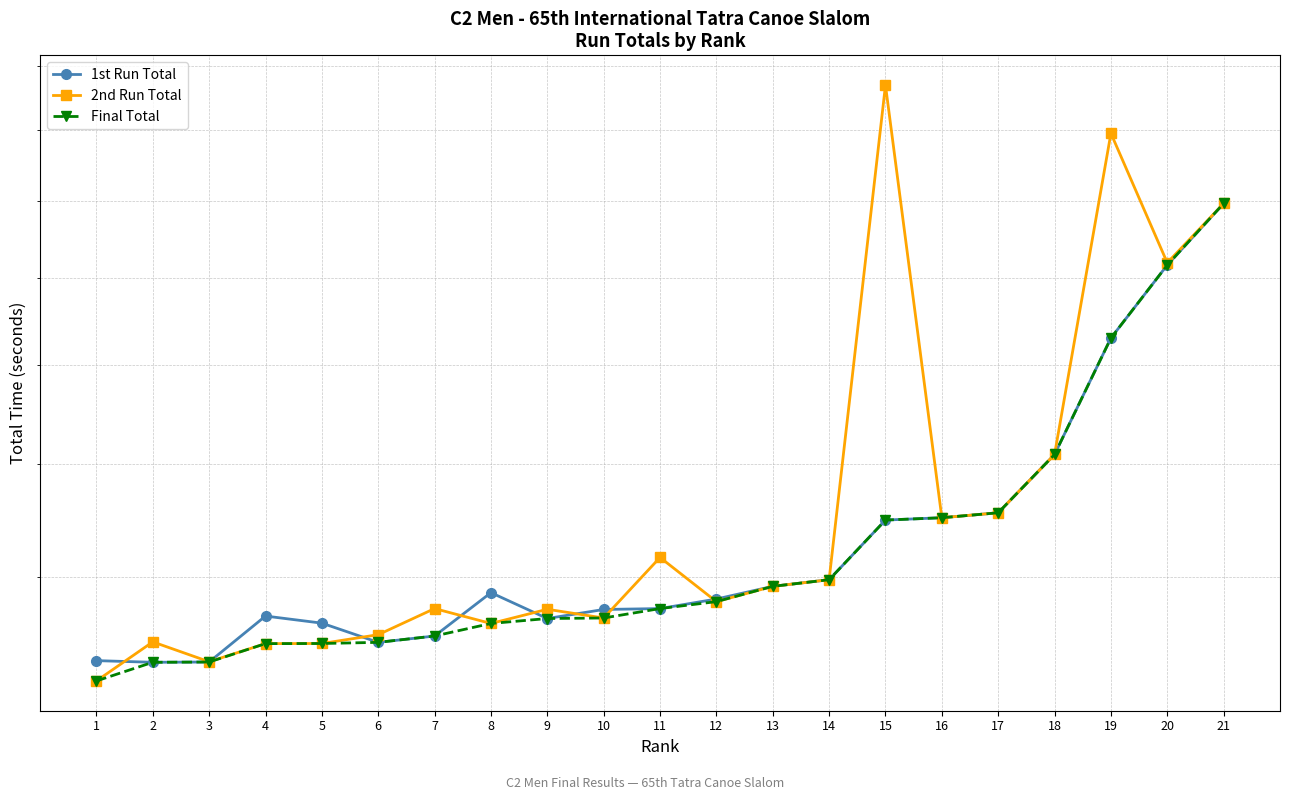

True or false: Final Total and 2nd Run Total cross at least once.

False